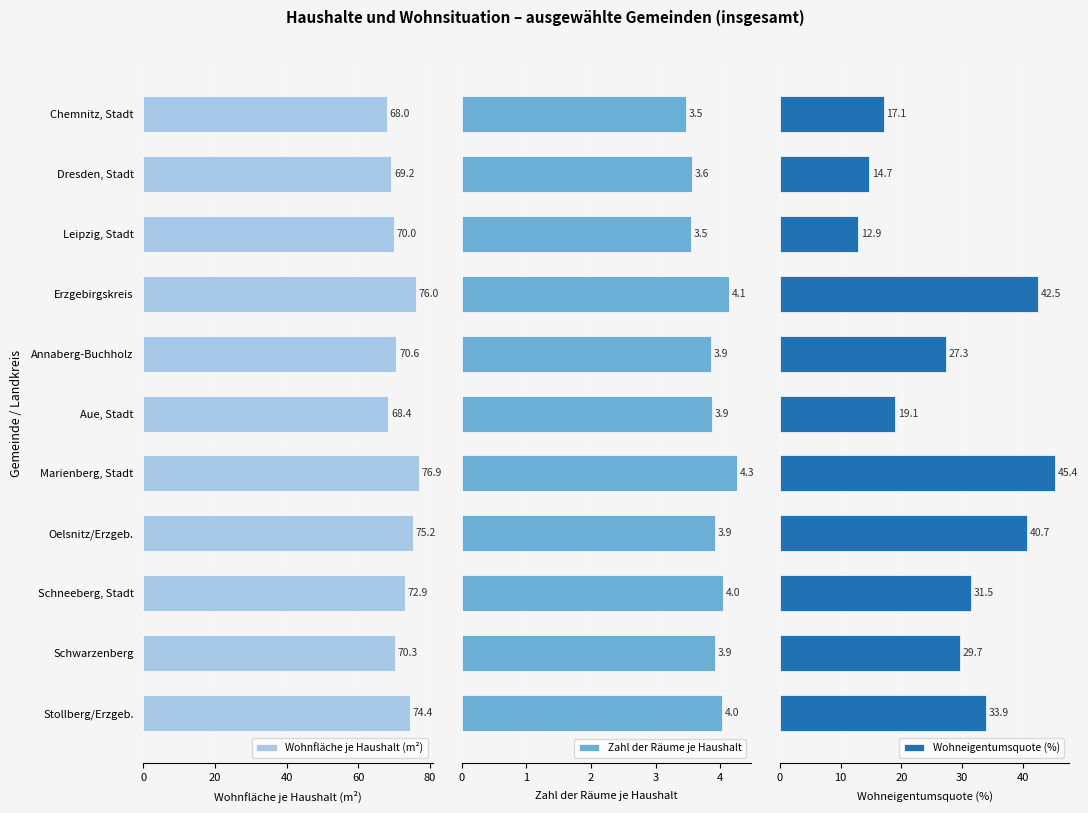

What is the average value of the Wohneigentumsquote (%) series?

28.6